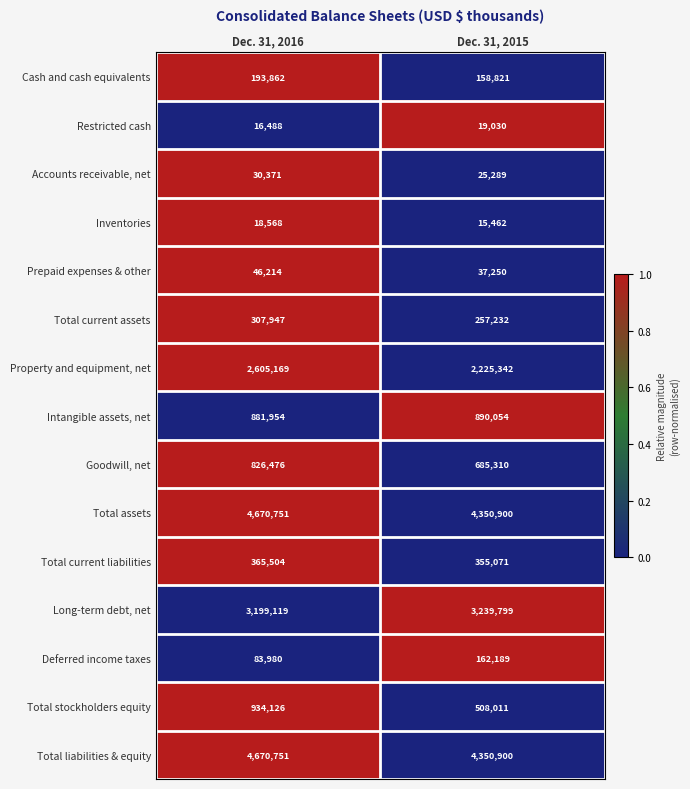

Read the Inventories value at Dec. 31, 2015, to the nearest 100.

15500